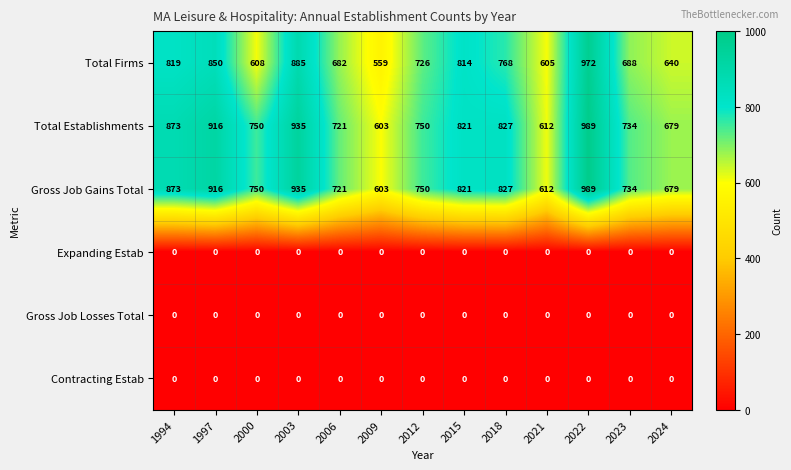

What is the average value of the Gross Job Gains Total series?

785